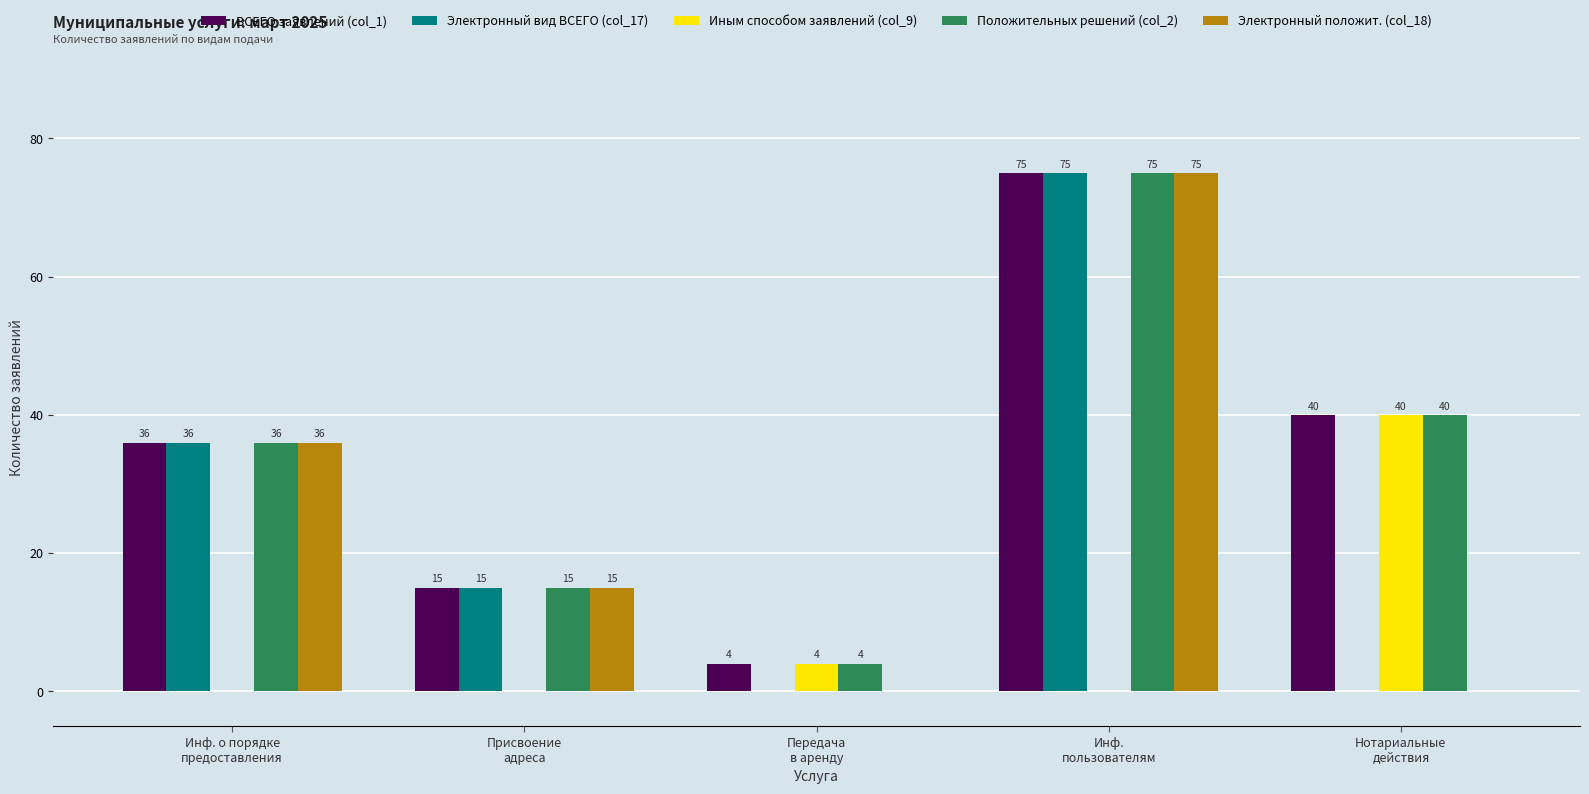

What are all the series names shown in the legend?

ВСЕГО заявлений (col_1), Электронный вид ВСЕГО (col_17), Иным способом заявлений (col_9), Положительных решений (col_2), Электронный положит. (col_18)